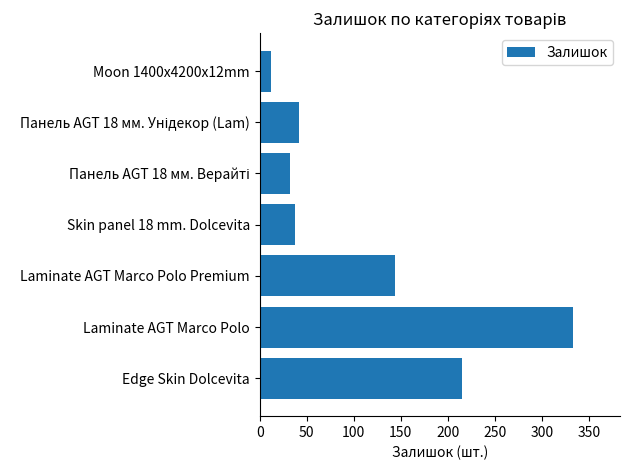

What is the change in value from Edge Skin Dolcevita to Skin panel 18 mm. Dolcevita?

-177